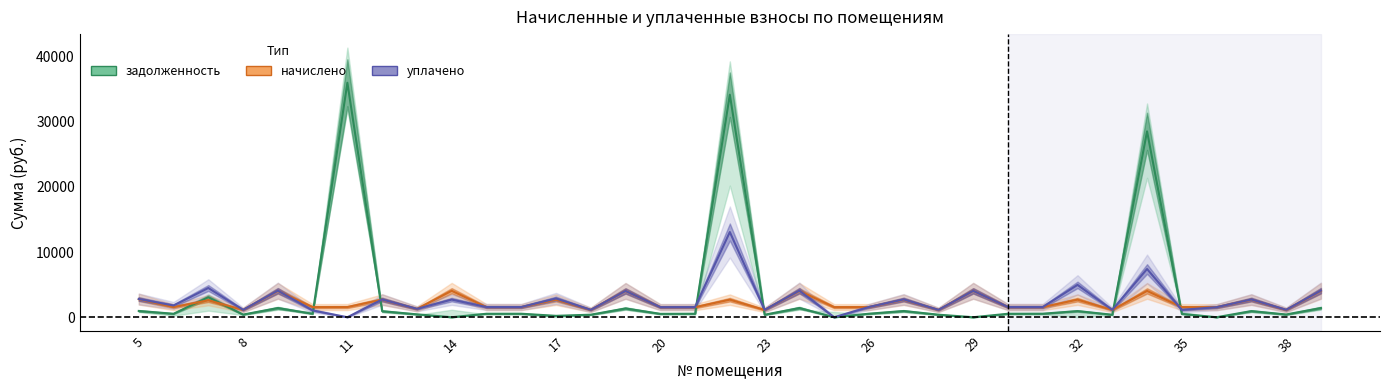

What is the approximate value of начислено at 27?

2686.4